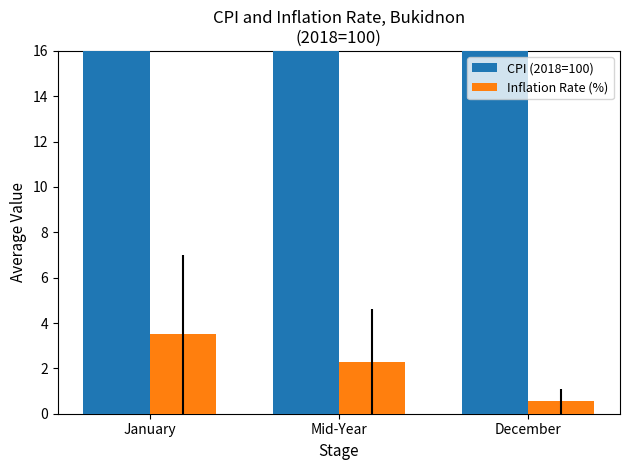

How many CPI (2018=100) values are between 99 and 103?

2